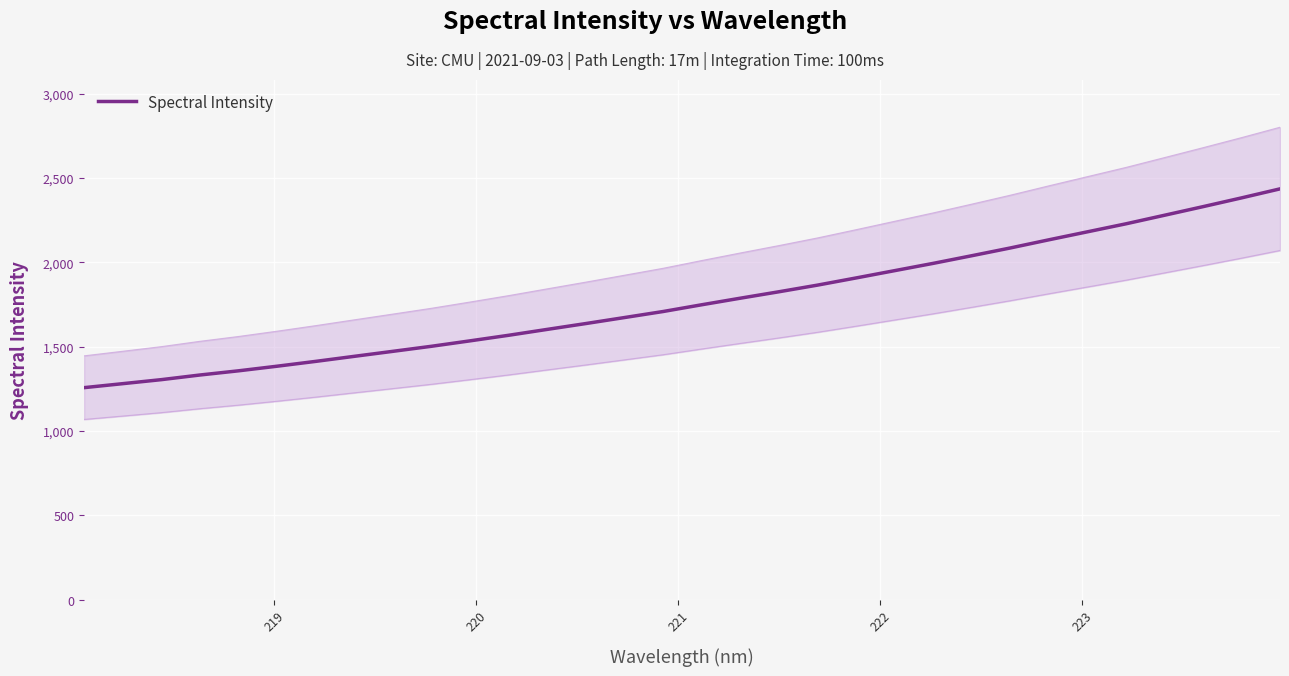

Count the number of categories in the chart.

32